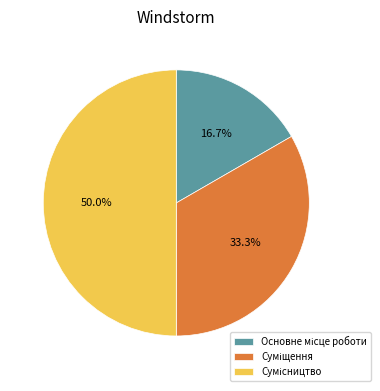

How many slices are in this pie chart?

3